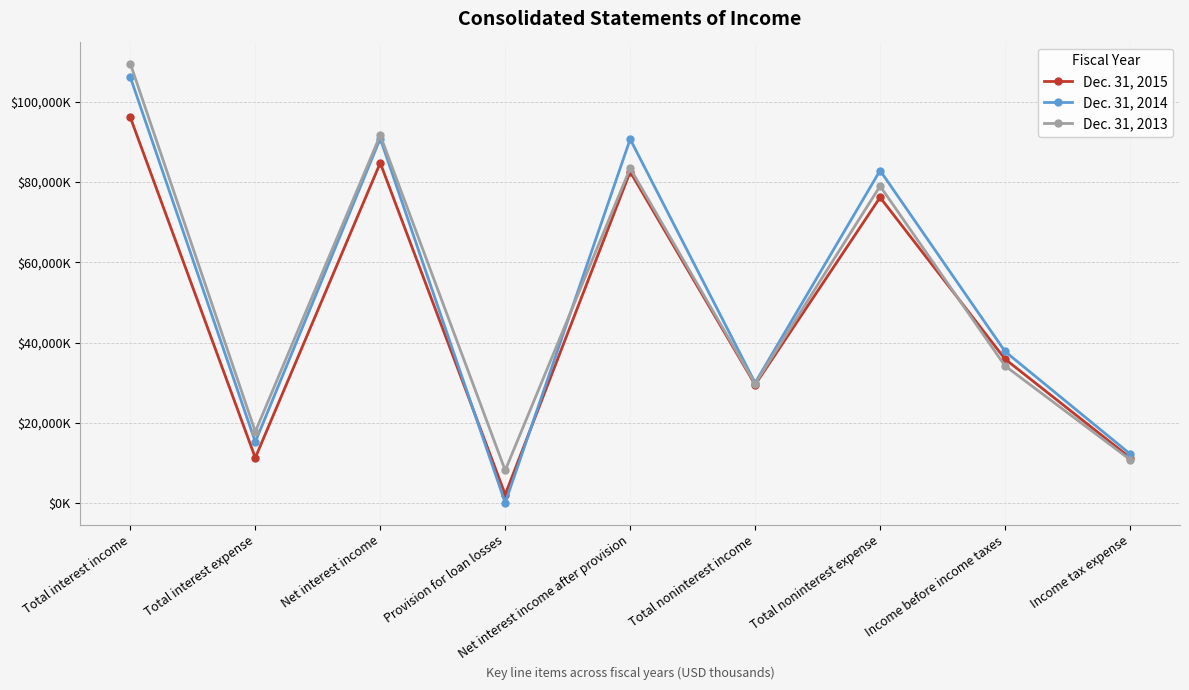

Does the chart have visible grid lines?

Yes